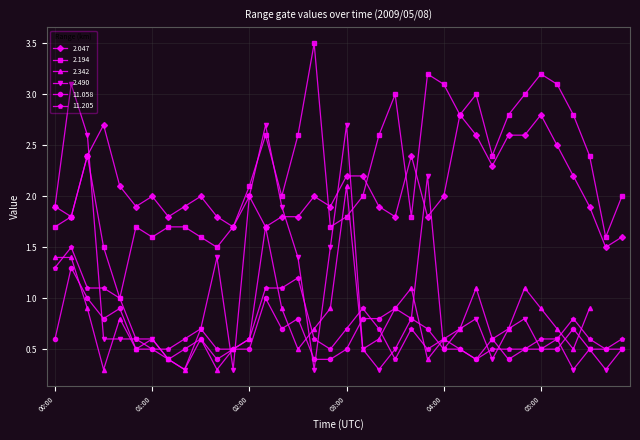

Which category has the highest value in the 2.194 series?

02:40